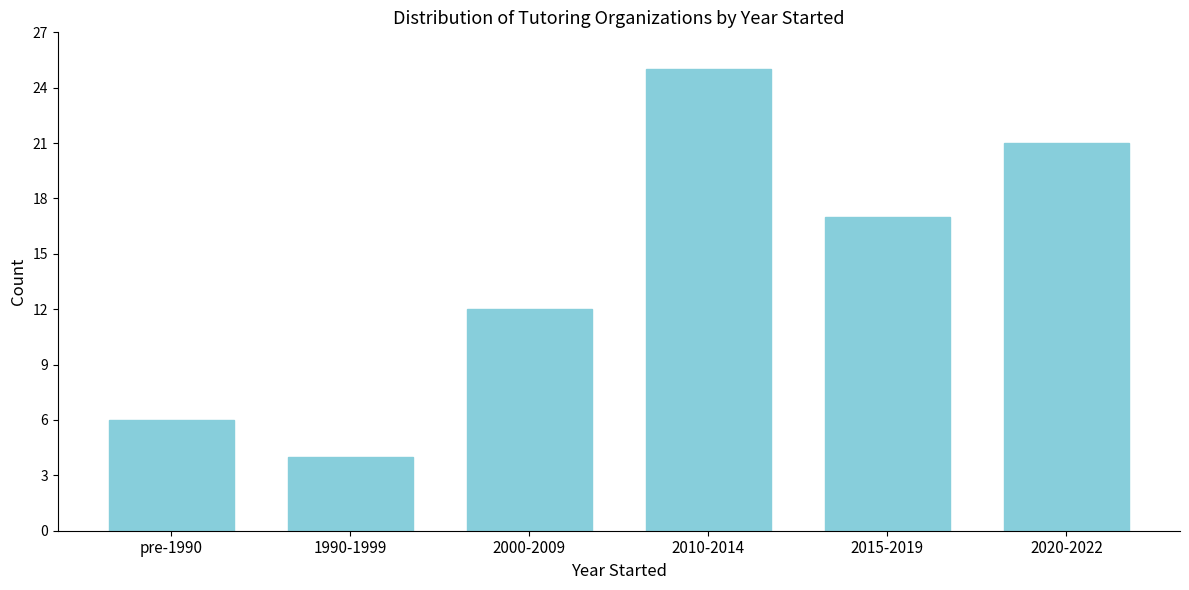

Reading left to right, extract all data points from this chart.

6	4	12	25	17	21